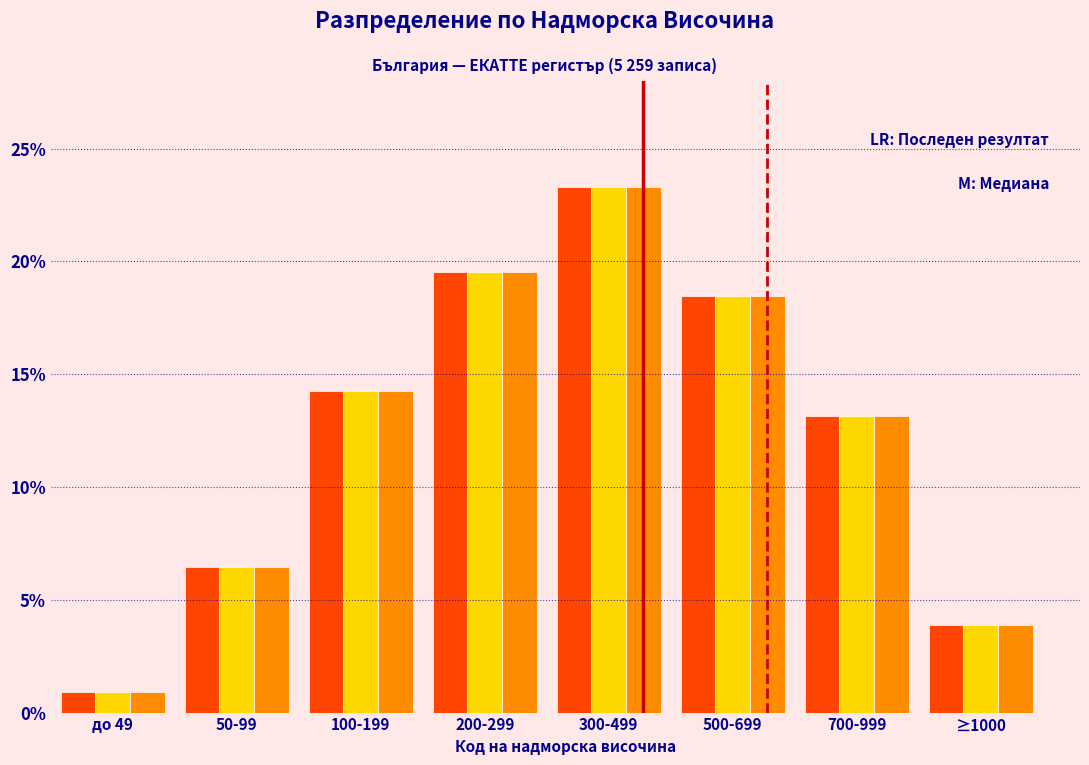

Which label corresponds to the largest value in the chart?

300-499